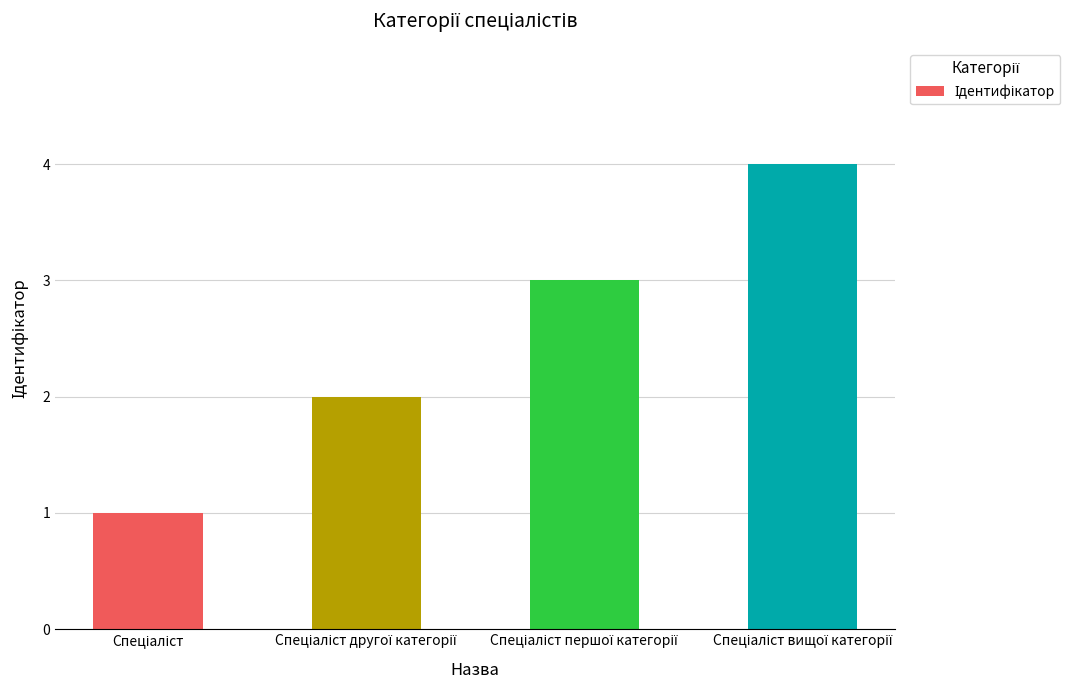

What is the sum of all values?

10